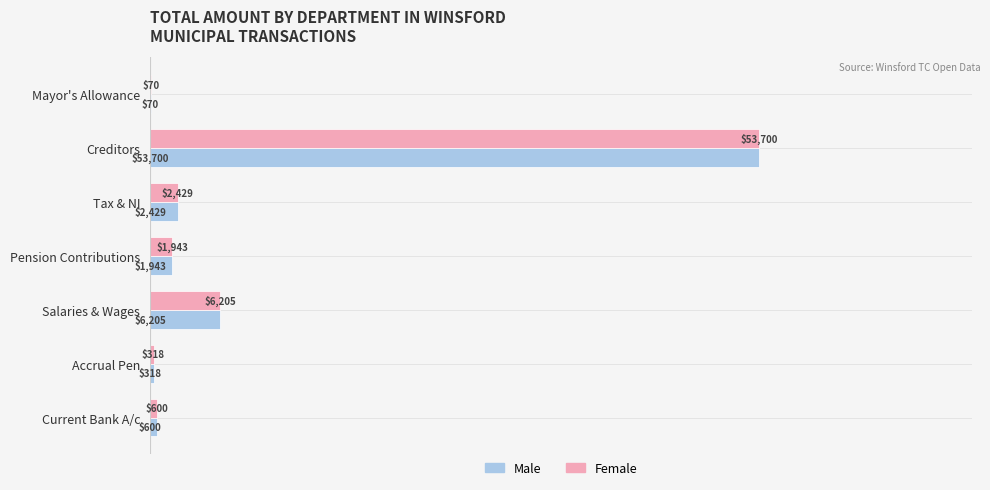

The Male series shows 9202.0 at Salaries & Wages. True or false?

False